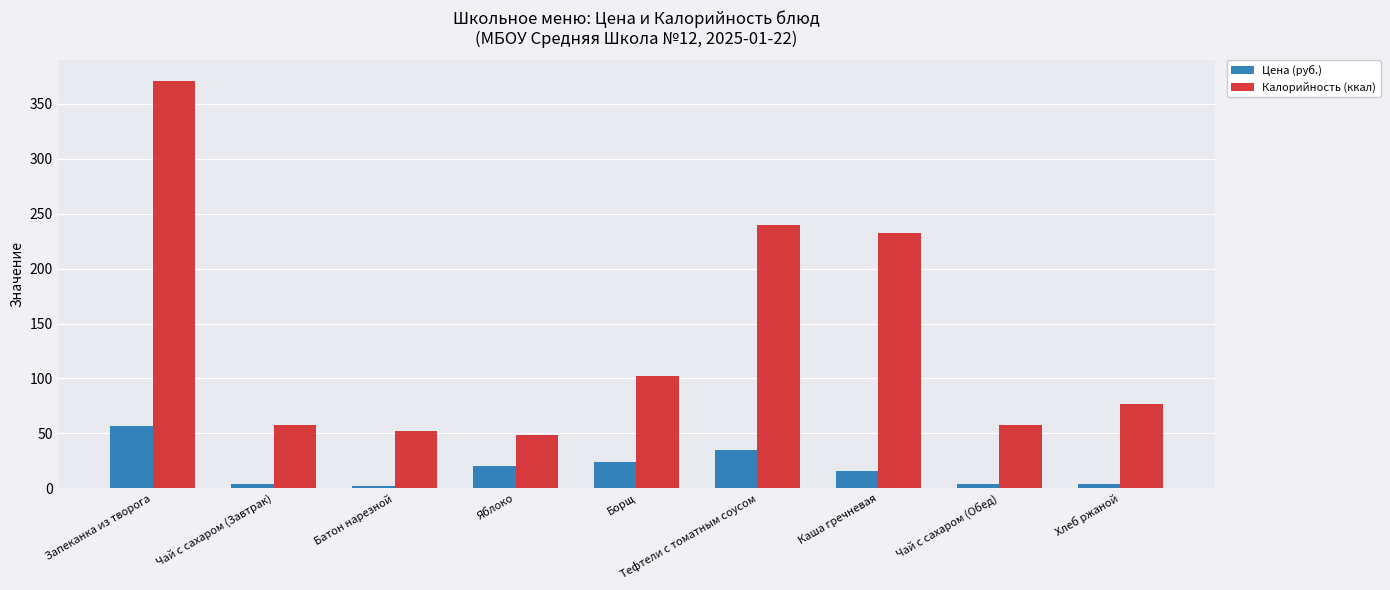

How many series are shown in this chart?

2